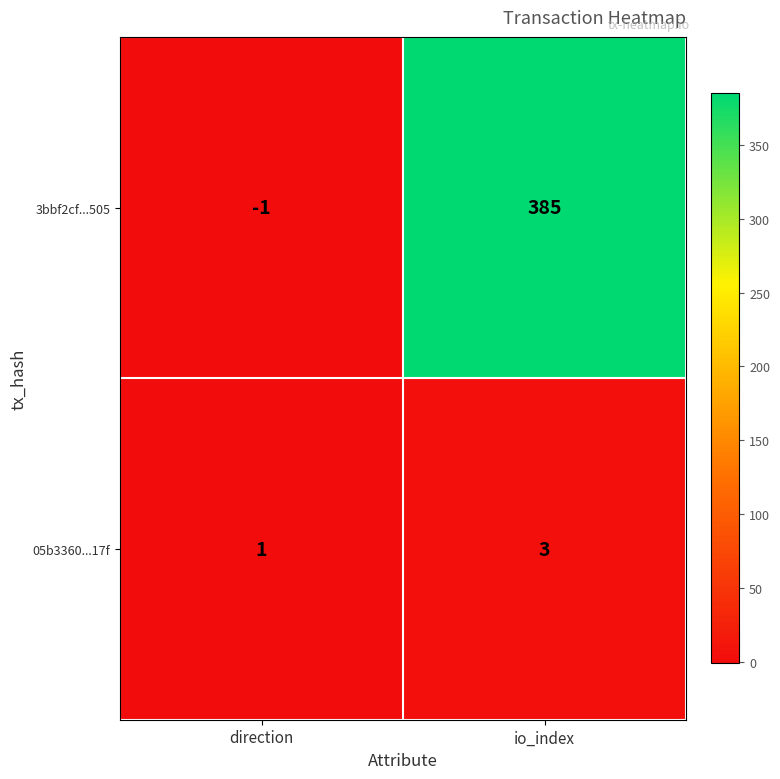

Reading left to right, what are all the values shown in this chart?

3bbf2cf...505: direction=-1	io_index=385
05b3360...17f: direction=1	io_index=3